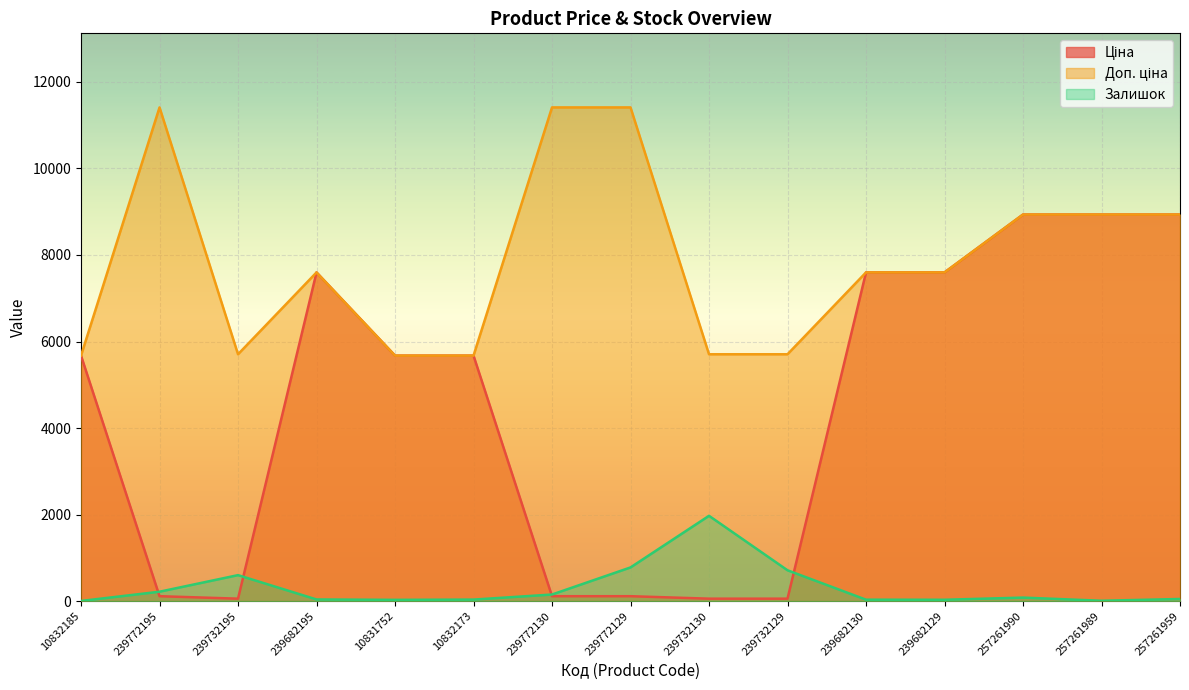

Where does the Ціна series first go above 5673?

10832185